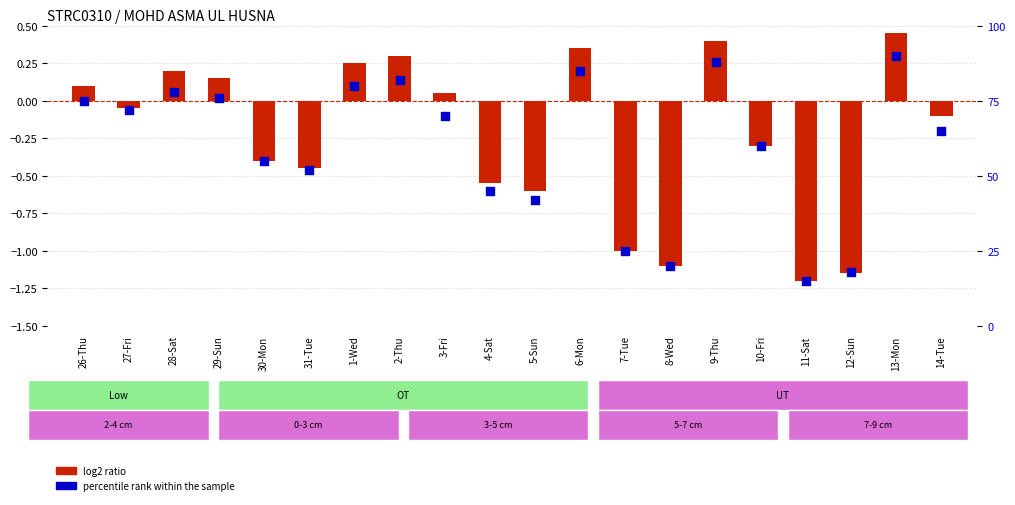

Which series has the widest spread of Y values?

percentile rank within the sample